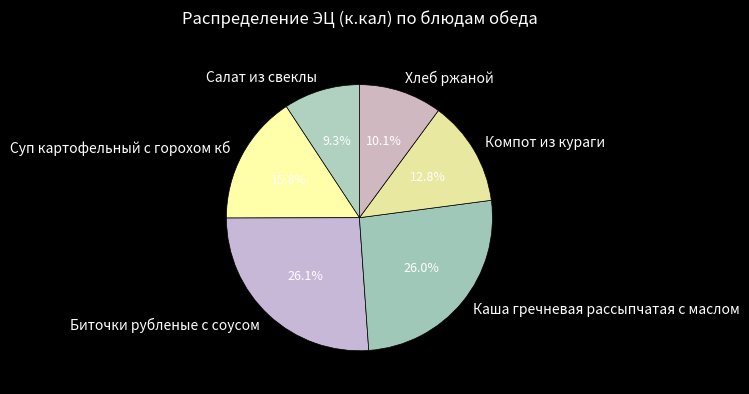

Does Суп картофельный с горохом кб account for over 50% of the chart?

No